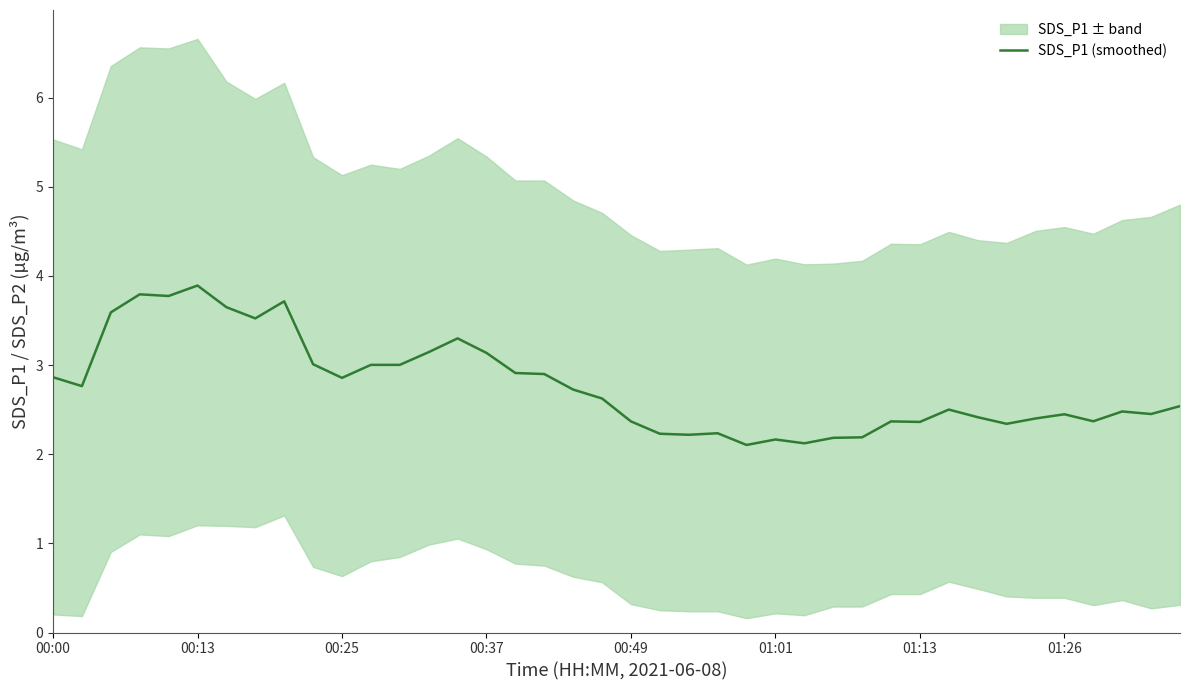

Does the chart have visible grid lines?

No